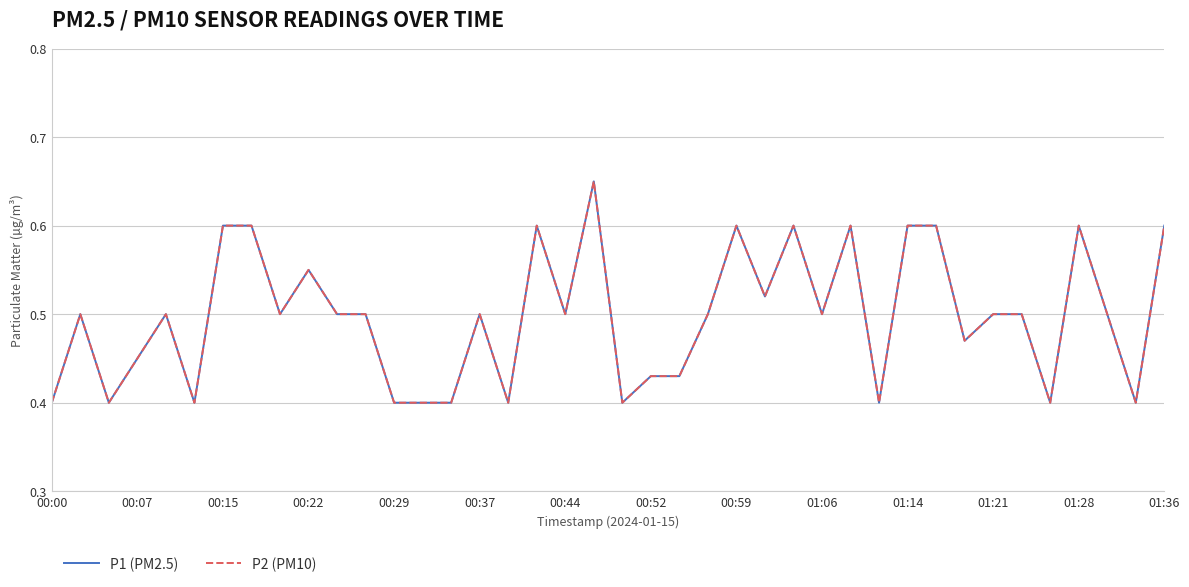

True or false: P1 (PM2.5) and P2 (PM10) intersect in this chart.

False